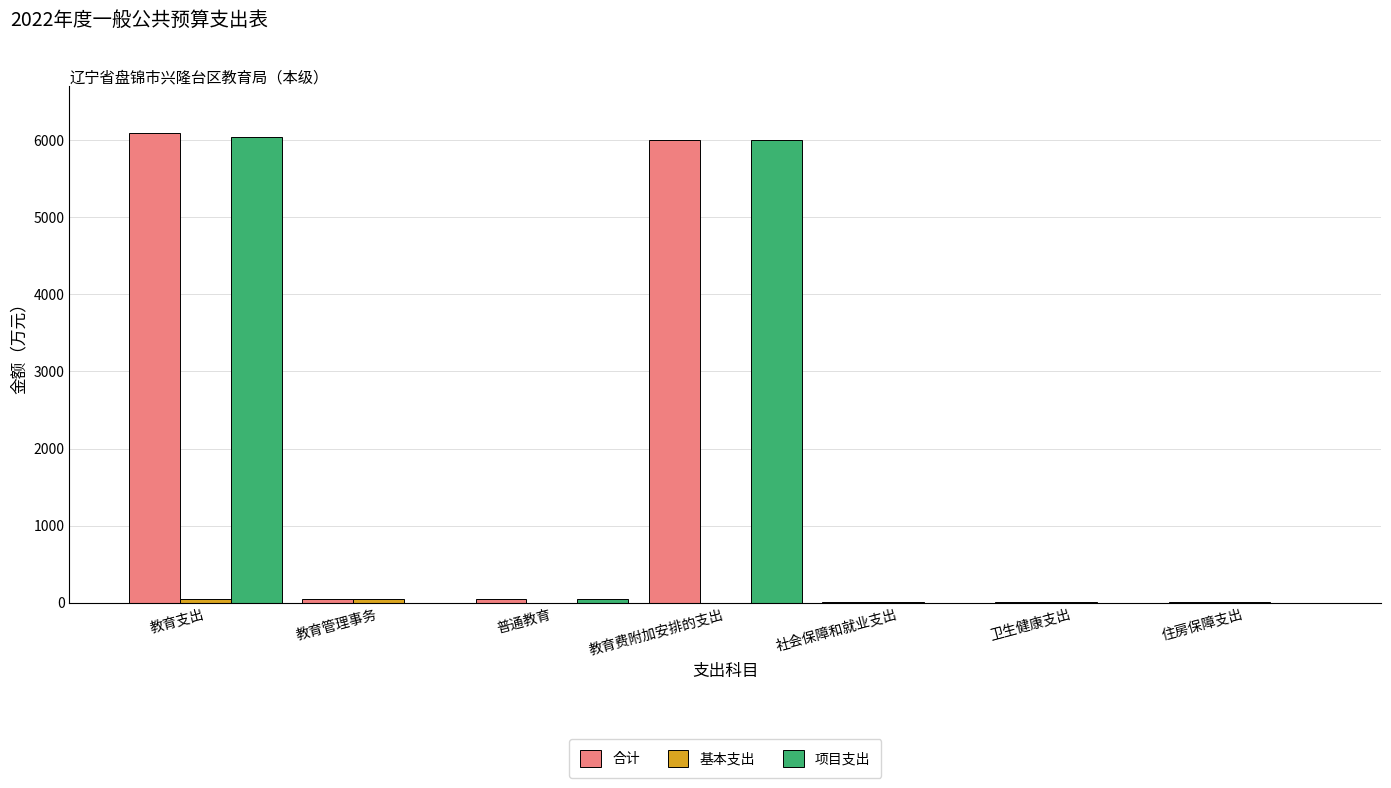

What is the sum of all 合计 values?

12212.9